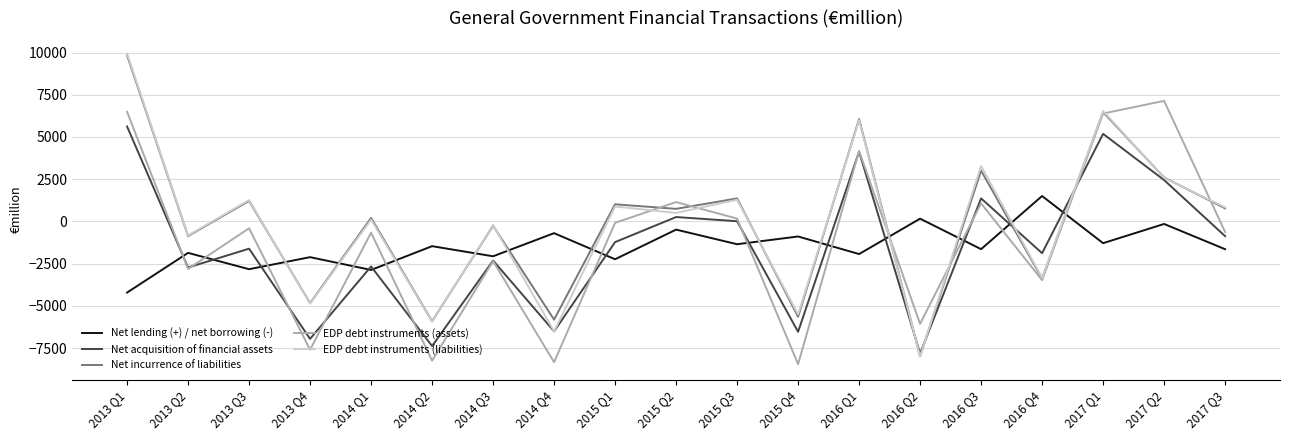

What is the greatest value displayed?

9936